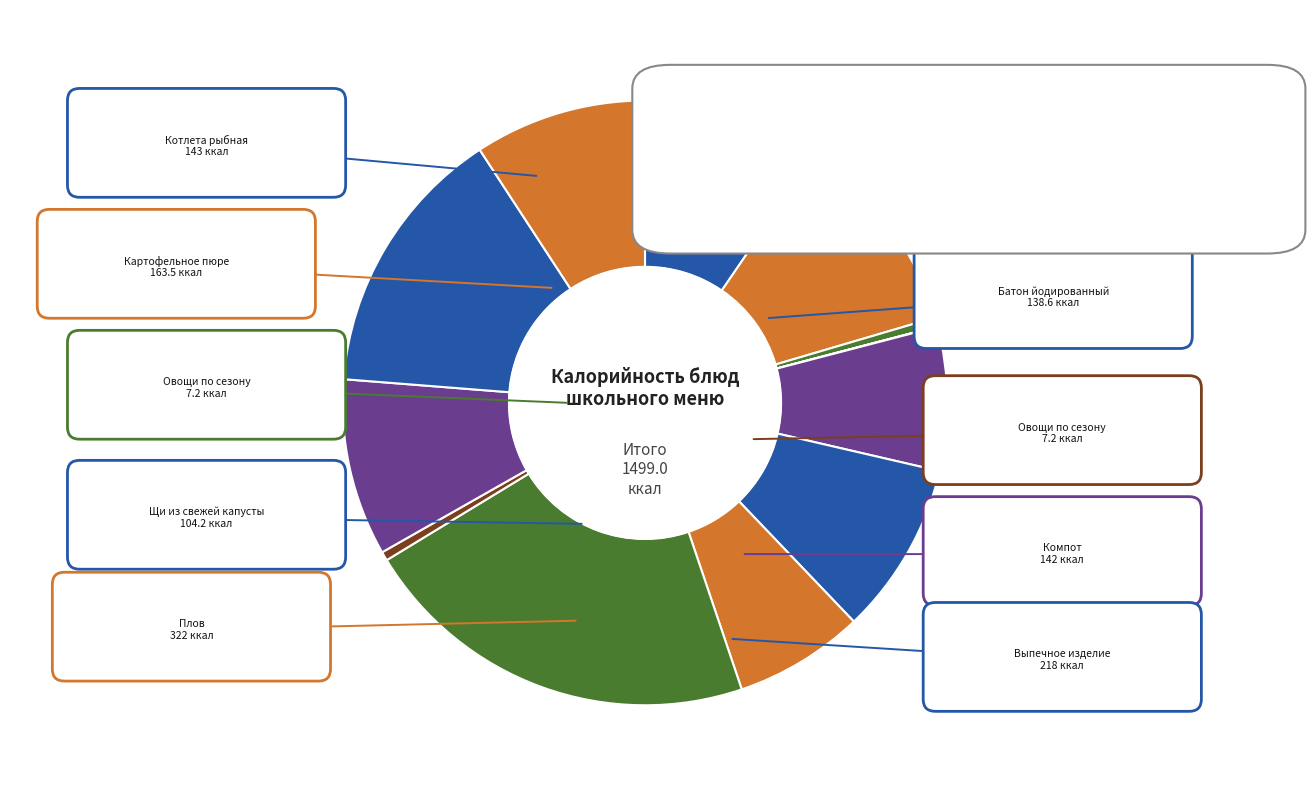

Is there a majority slice in this chart?

No